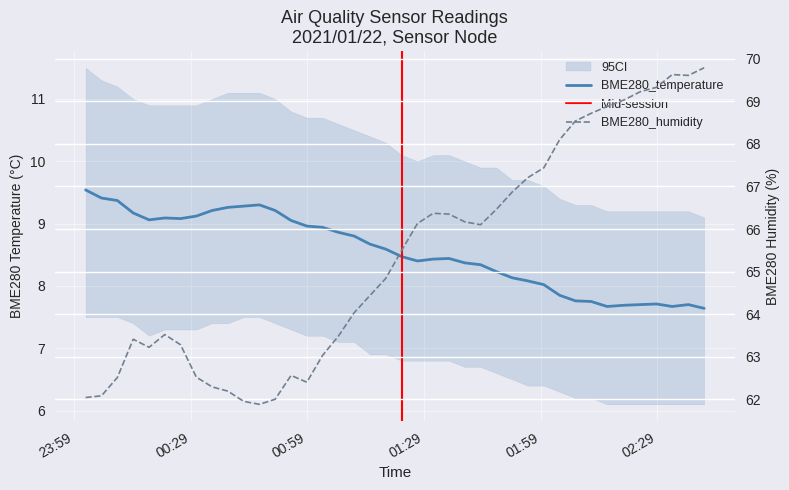

Rank the series by their average value, from highest to lowest.

BME280_humidity, BME280_temperature